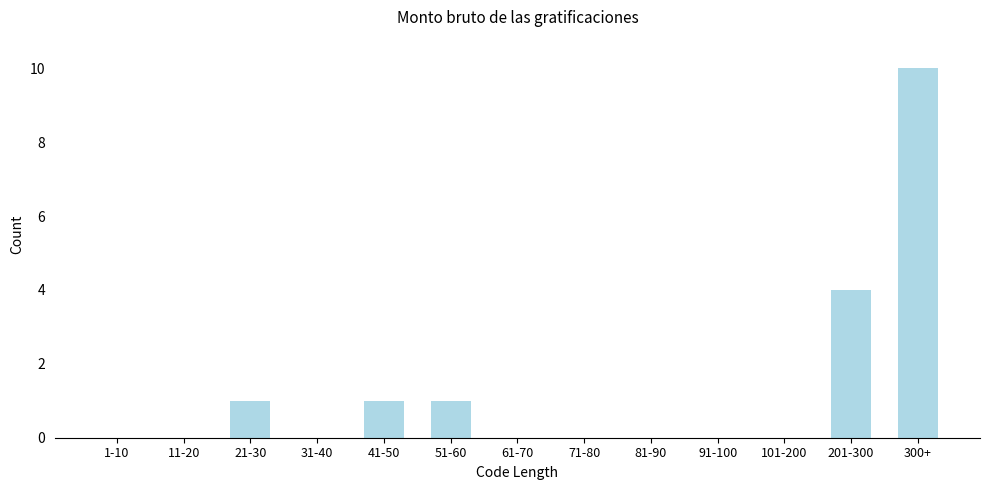

Reading left to right, extract all data points from this chart.

1-10=0	11-20=0	21-30=1	31-40=0	41-50=1	51-60=1	61-70=0	71-80=0	81-90=0	91-100=0	101-200=0	201-300=4	300+=10